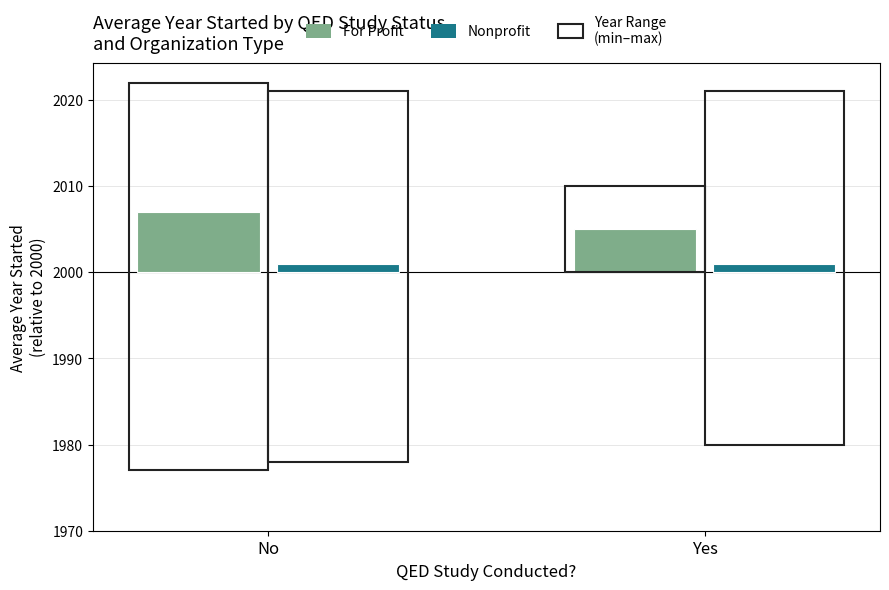

Are the bars grouped side by side (vs. stacked)?

Yes